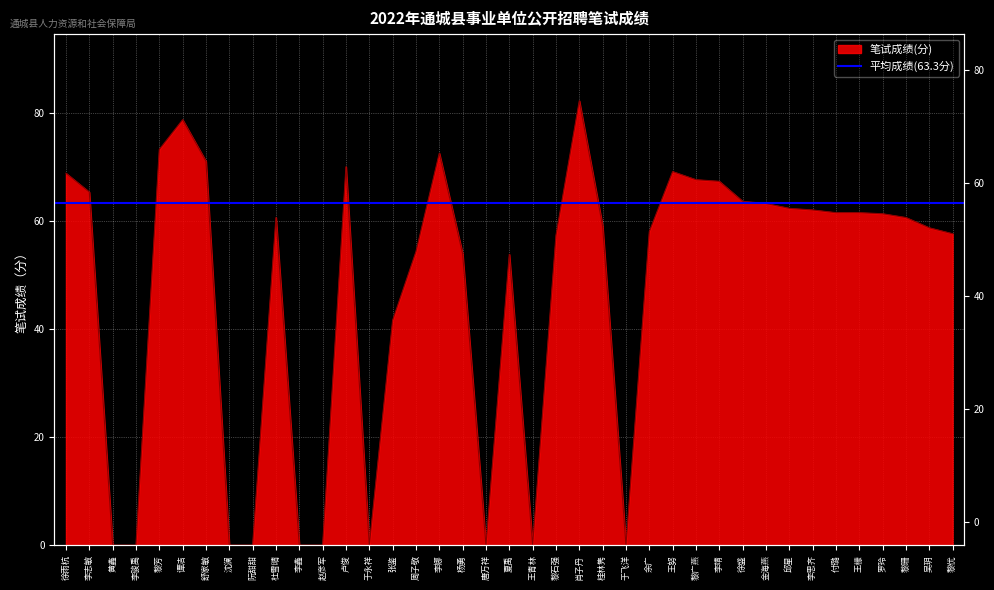

Reading right to left, what are all the values shown in this chart?

57.6	58.7	60.6	61.3	61.5	61.5	62.0	62.3	63.2	63.6	67.3	67.6	69.1	58.0	0.0	59.0	82.2	57.3	0.0	53.8	0.0	53.9	72.5	54.3	41.6	0.0	70.0	0.0	0.0	60.6	0.0	0.0	71.0	78.7	73.2	0.0	0.0	65.3	68.8